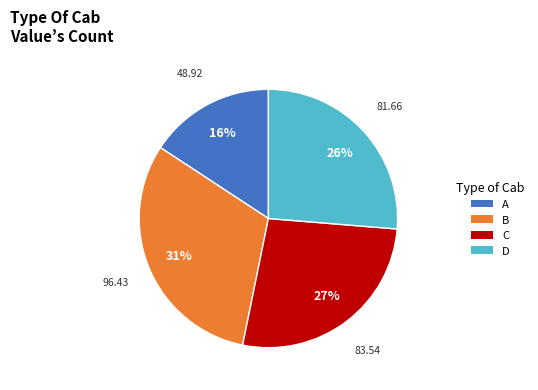

Does any single category account for the majority?

No